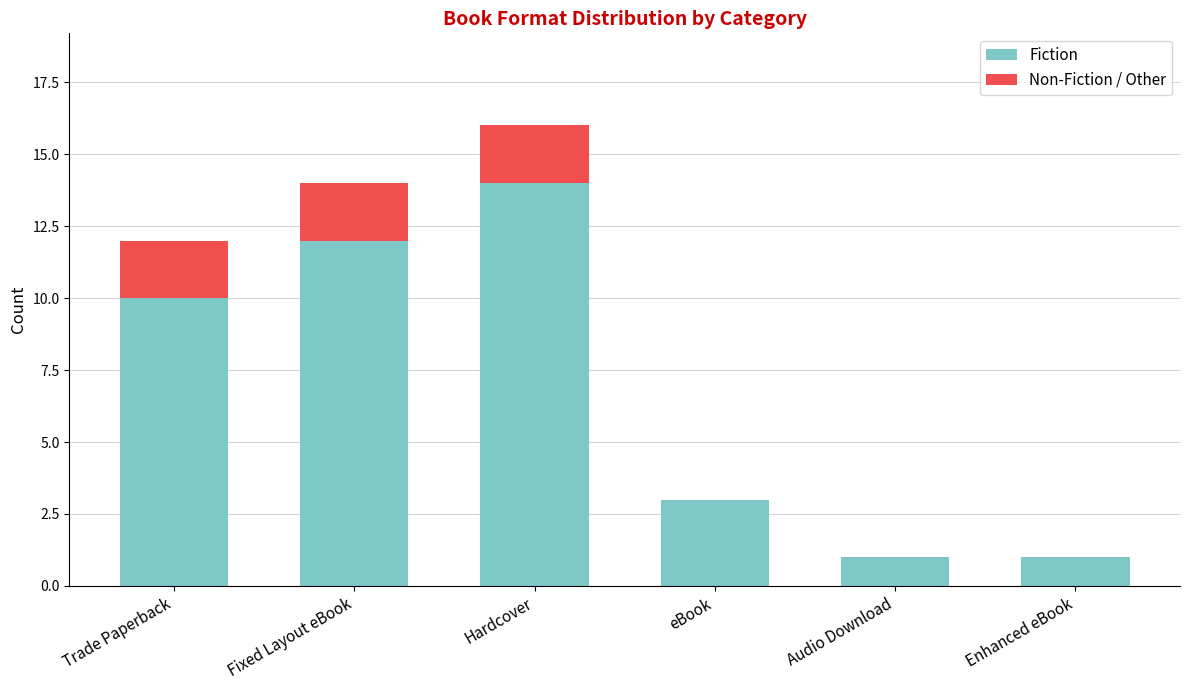

Are the bars grouped side by side (vs. stacked)?

No